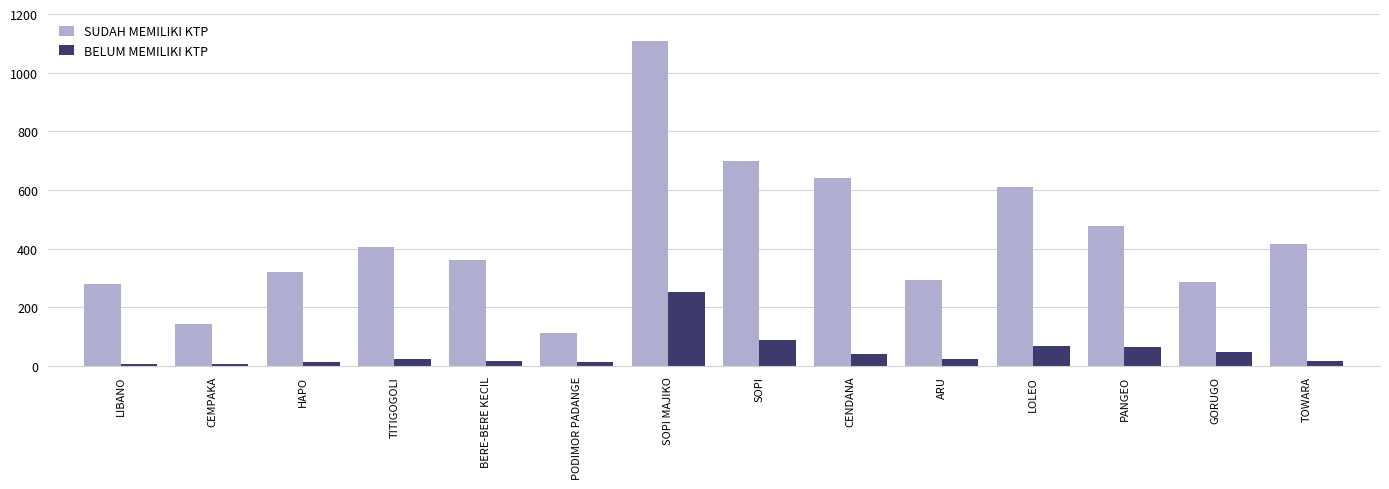

How many groups of bars are there?

14